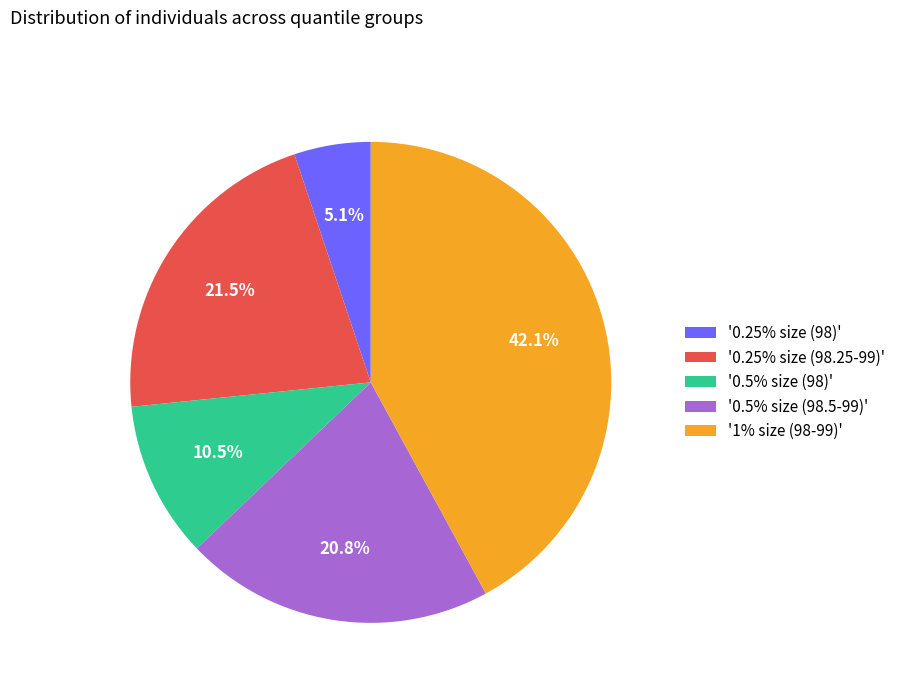

Is '0.5% size (98.5-99)' the majority of the pie?

No